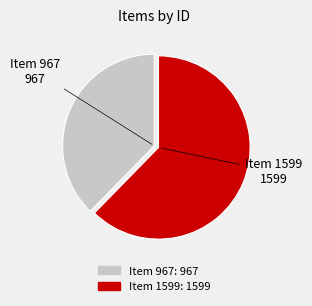

Between Item 1599 and Item 967, which is larger?

Item 1599